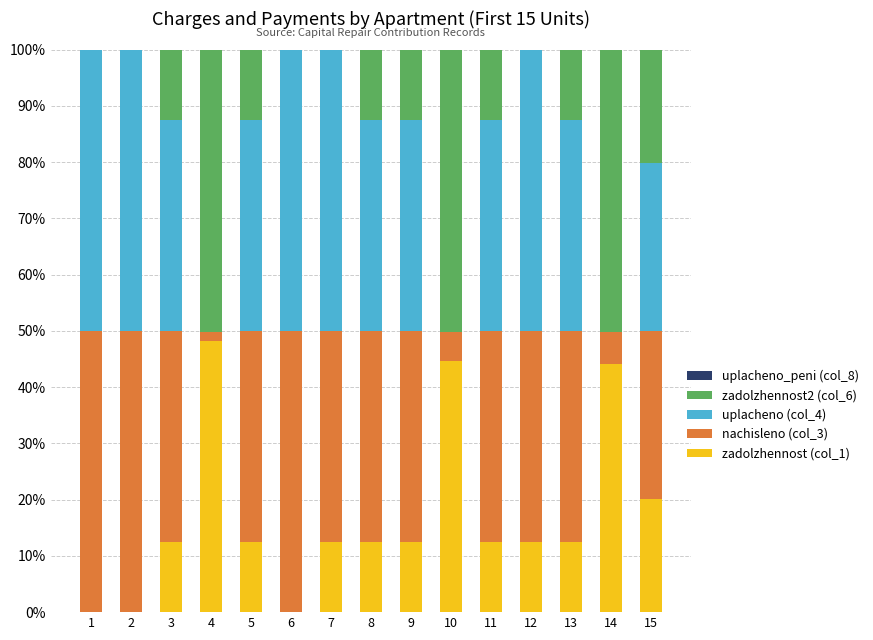

What is the maximum value for zadolzhennost (col_1)?

48.2